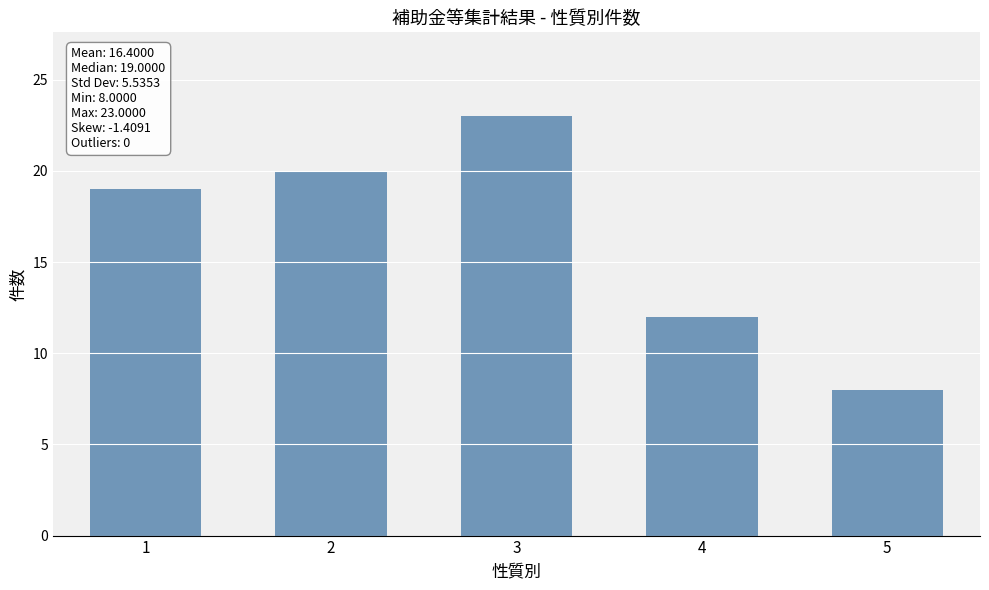

What is the greatest value displayed?

23